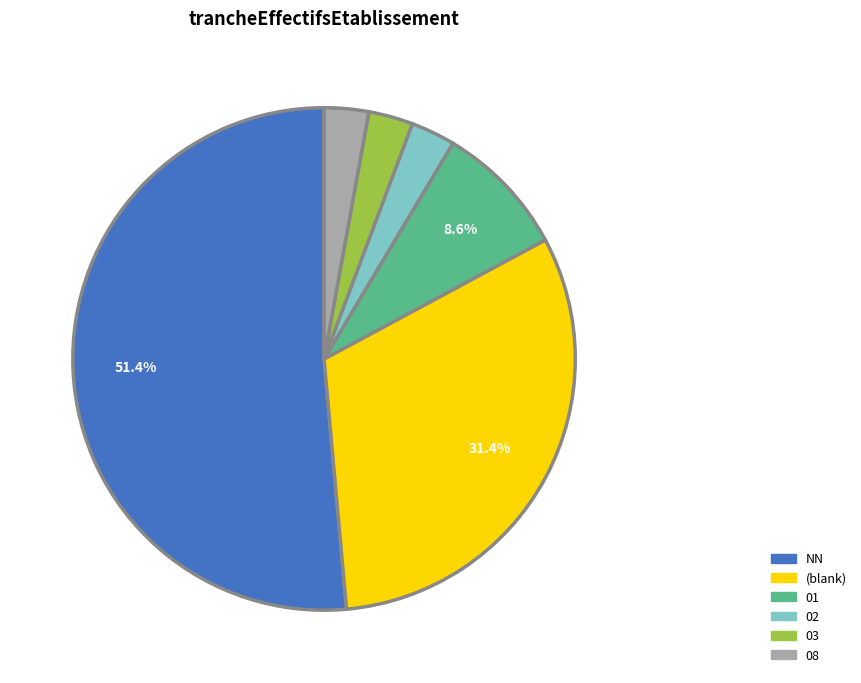

Which category has the biggest portion of the pie?

NN